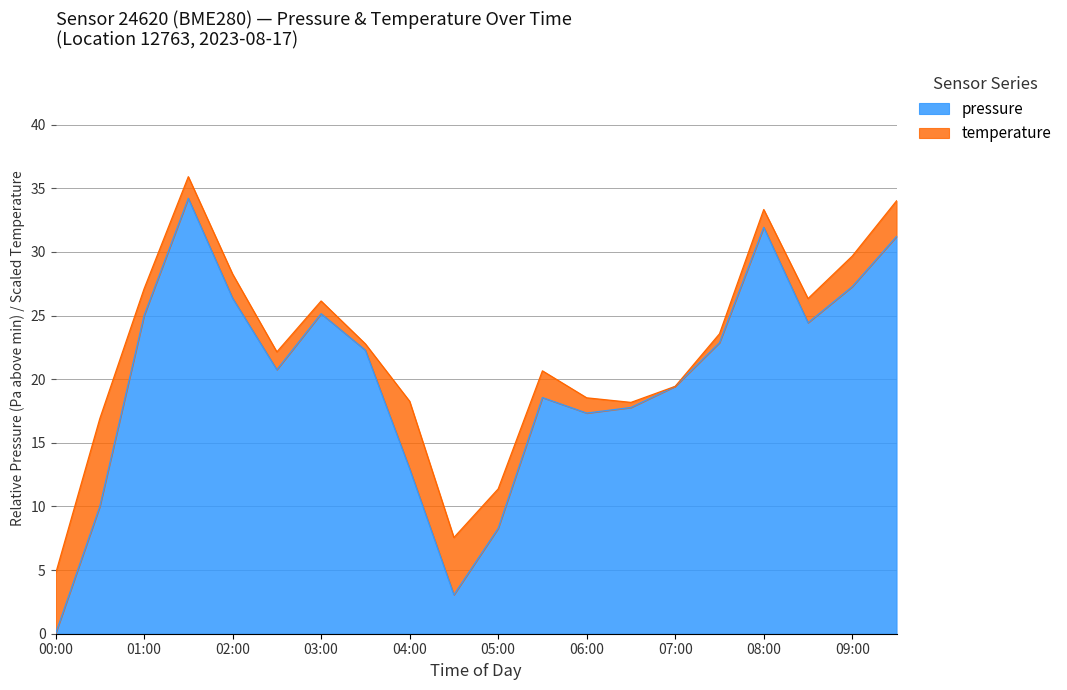

What is the difference between the maximum and minimum values in the pressure series?

34.2